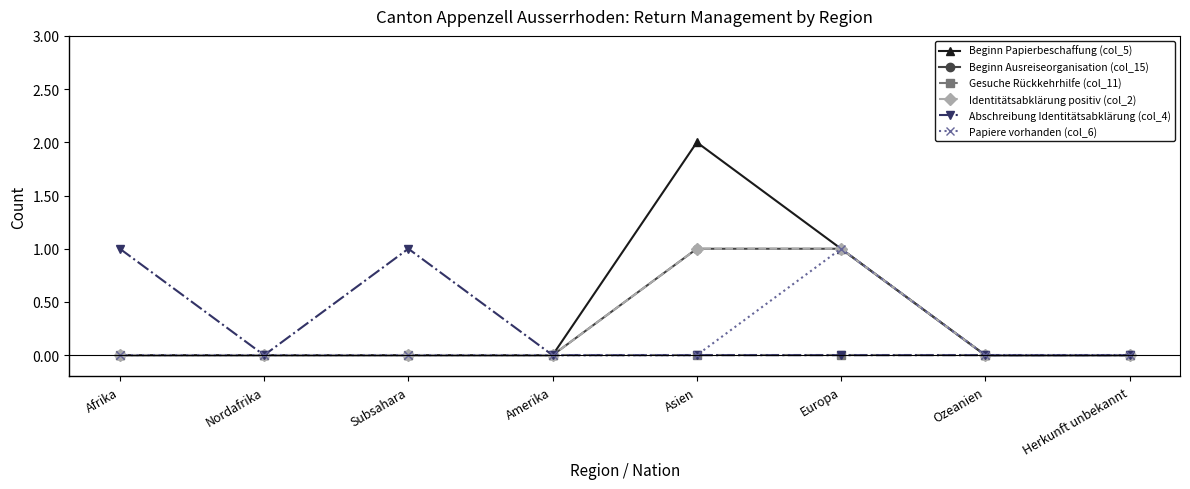

What position from the left is Amerika?

4